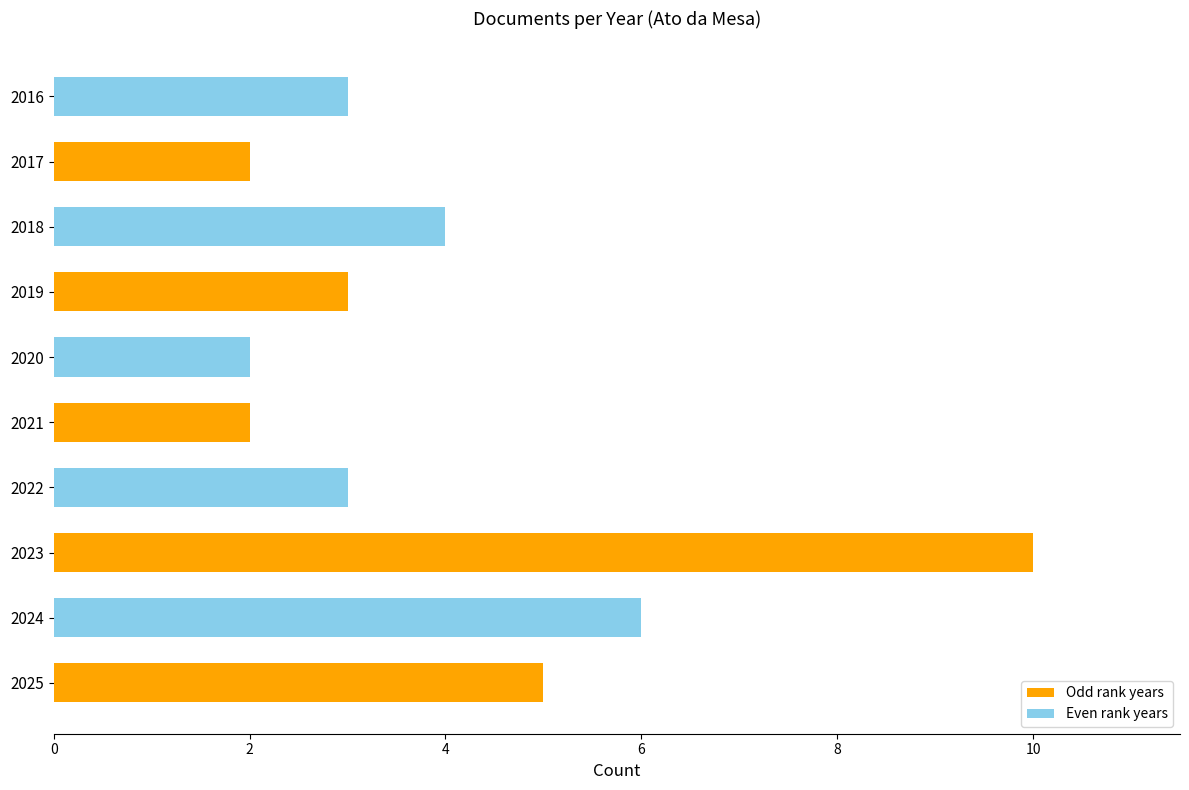

What is the change in value from 2020 to 2018?

+2